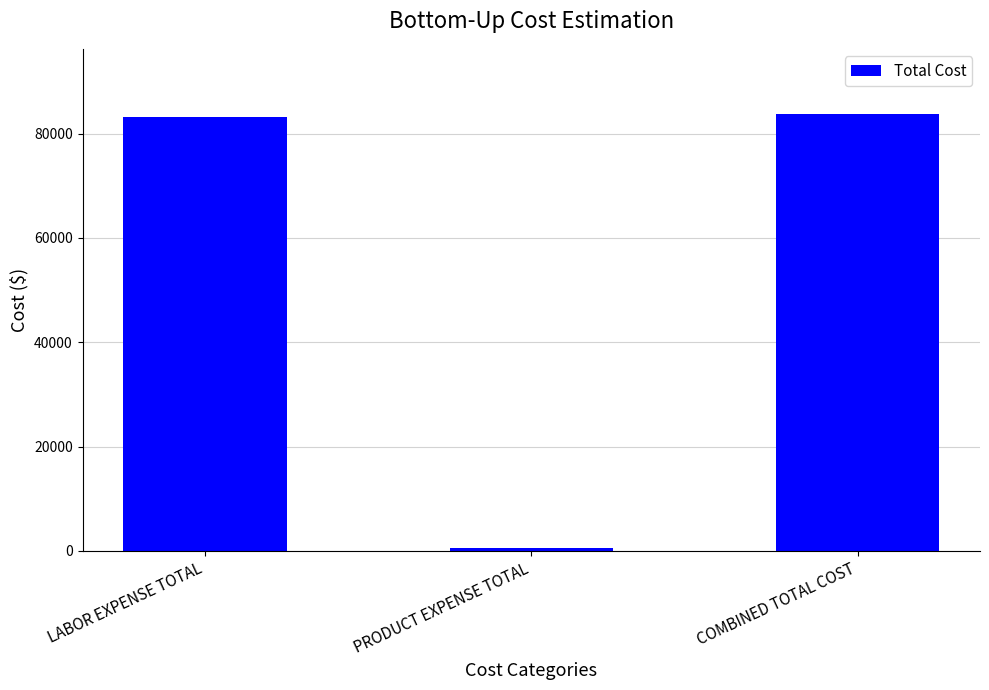

How many series are shown in this chart?

1